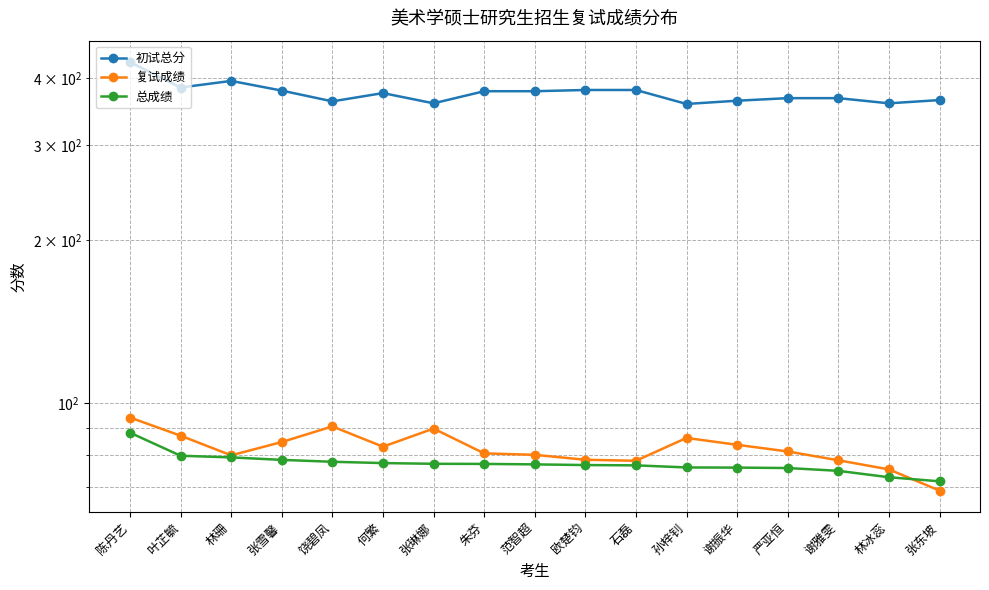

What are all the series names shown in the legend?

初试总分, 复试成绩, 总成绩